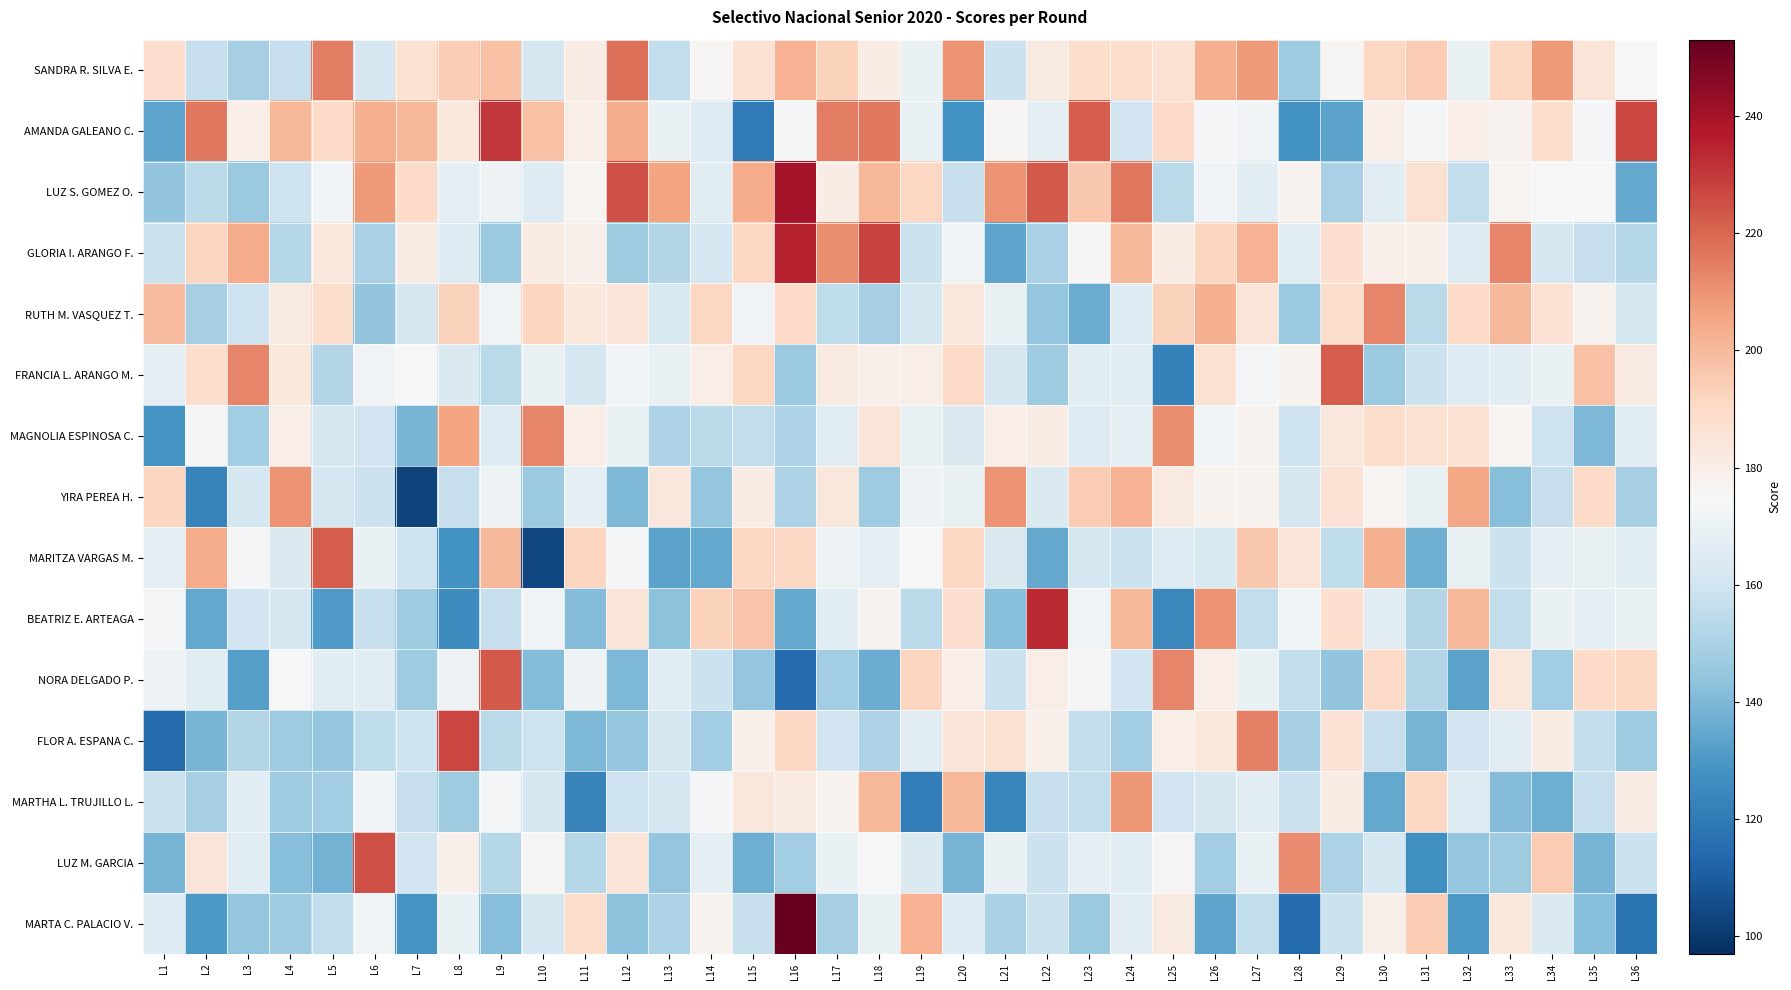

What is the smallest value displayed?

103